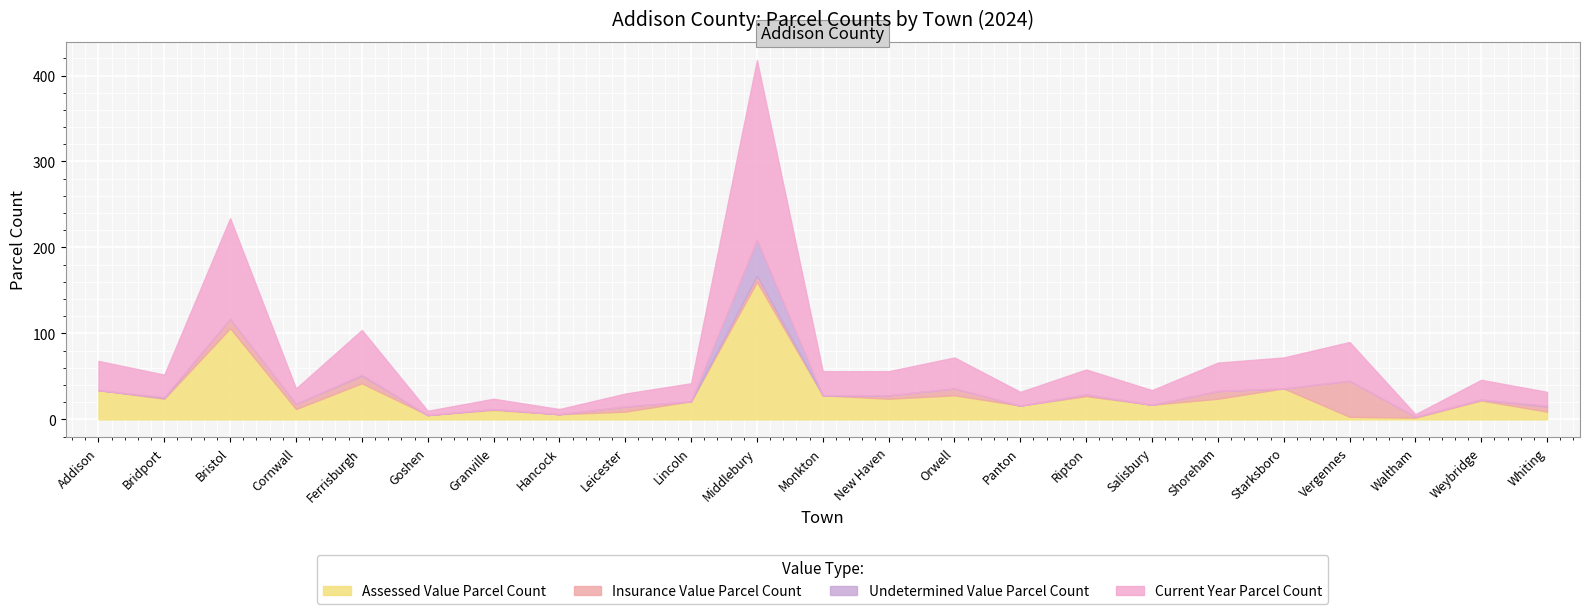

At which category does Assessed Value Parcel Count reach its first local peak?

Bristol